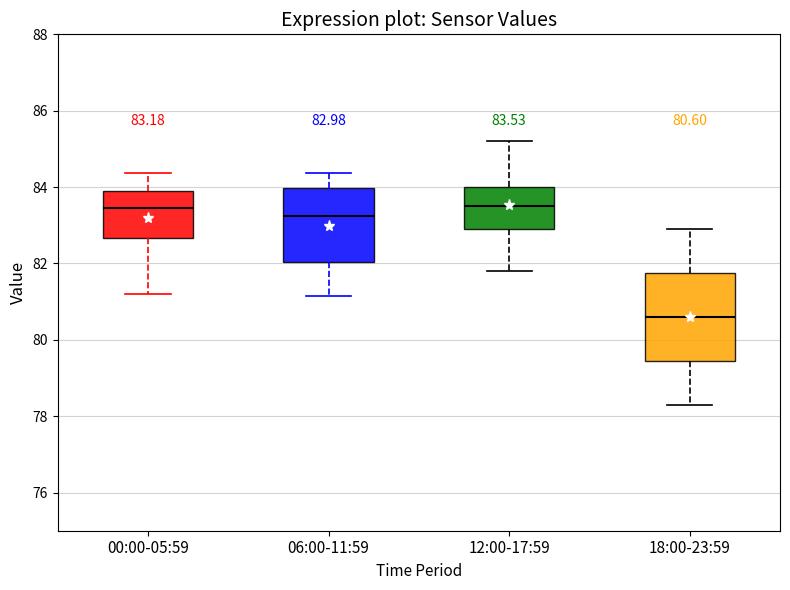

Which box has the lowest median line?

18:00-23:59